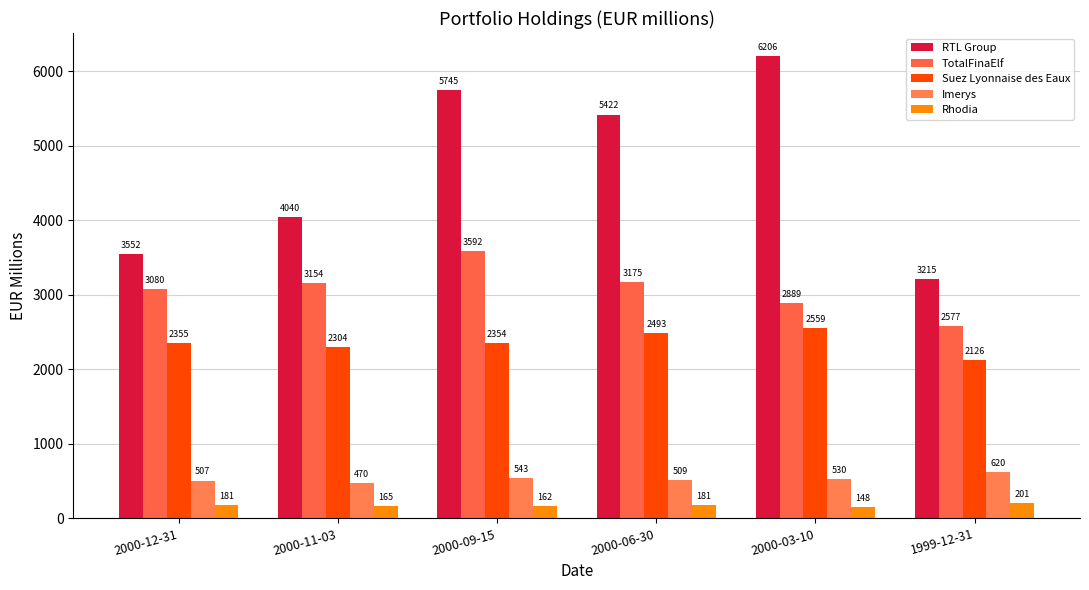

Does the chart contain stacked bars?

No